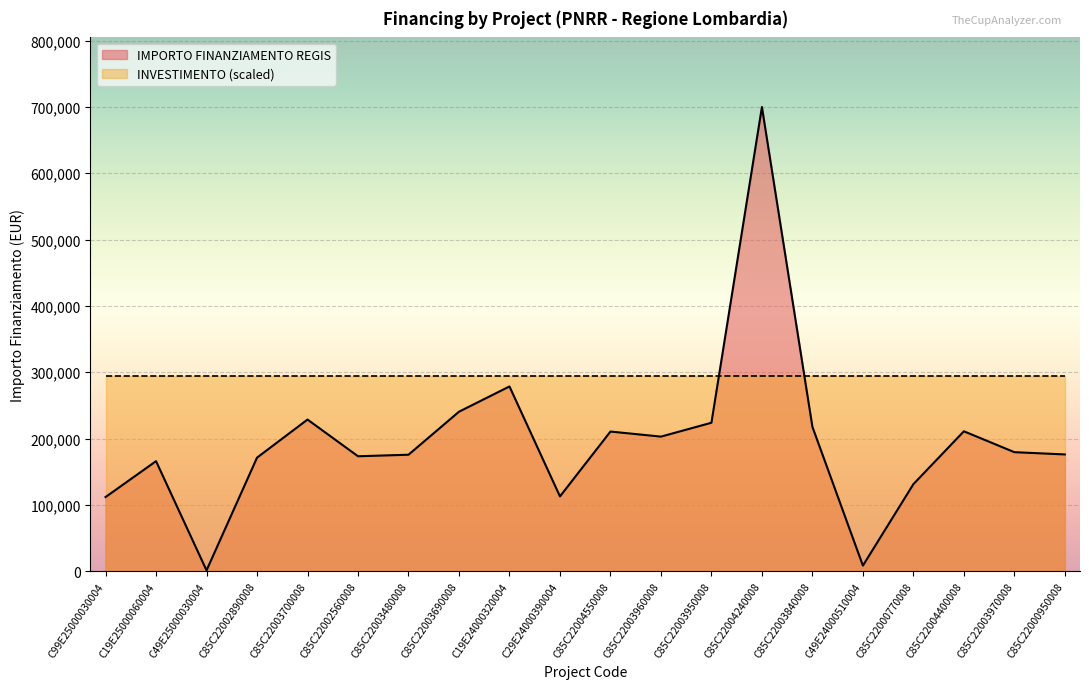

True or false: the data shows 54743.9 at C85C22000770008.

False